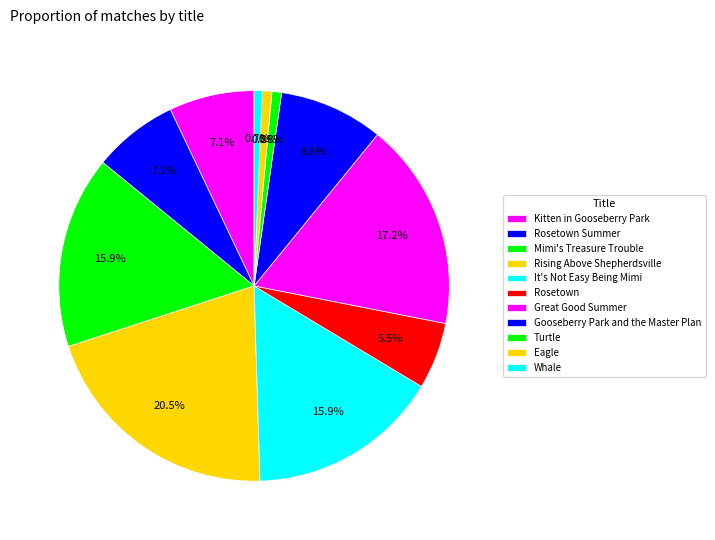

How many slices are in this pie chart?

11